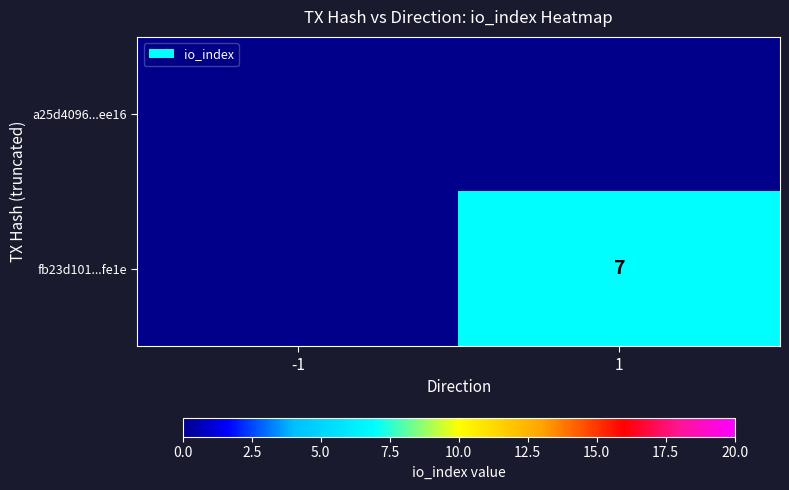

Which category has the highest value in the a25d4096...ee16 series?

-1